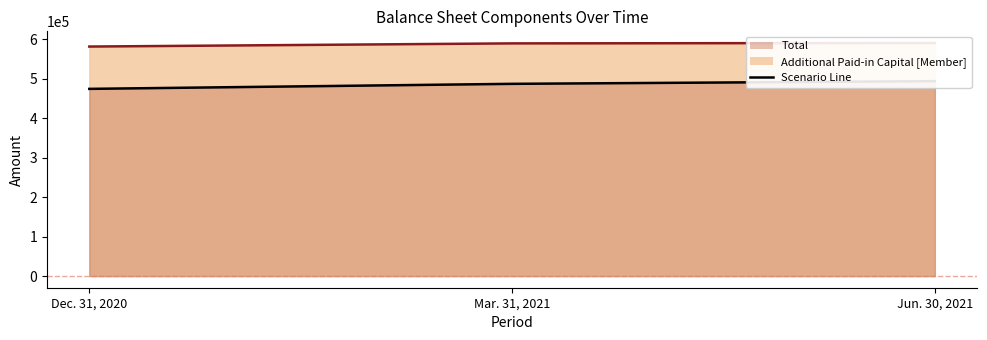

At which category is the sum across all series the highest?

Jun. 30, 2021